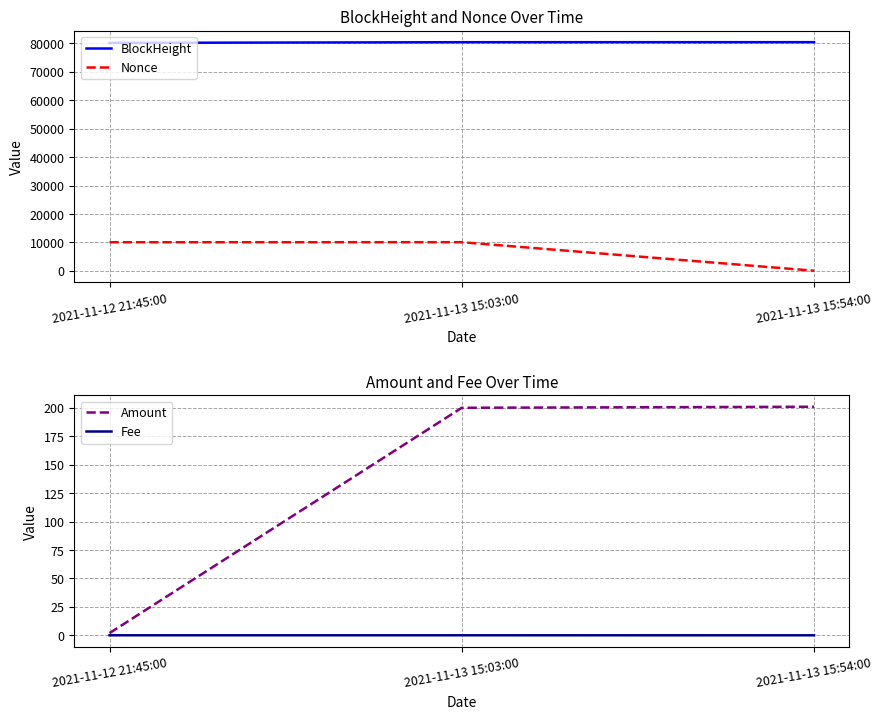

Read the Fee value at 2021-11-13 15:03:00.

0.1